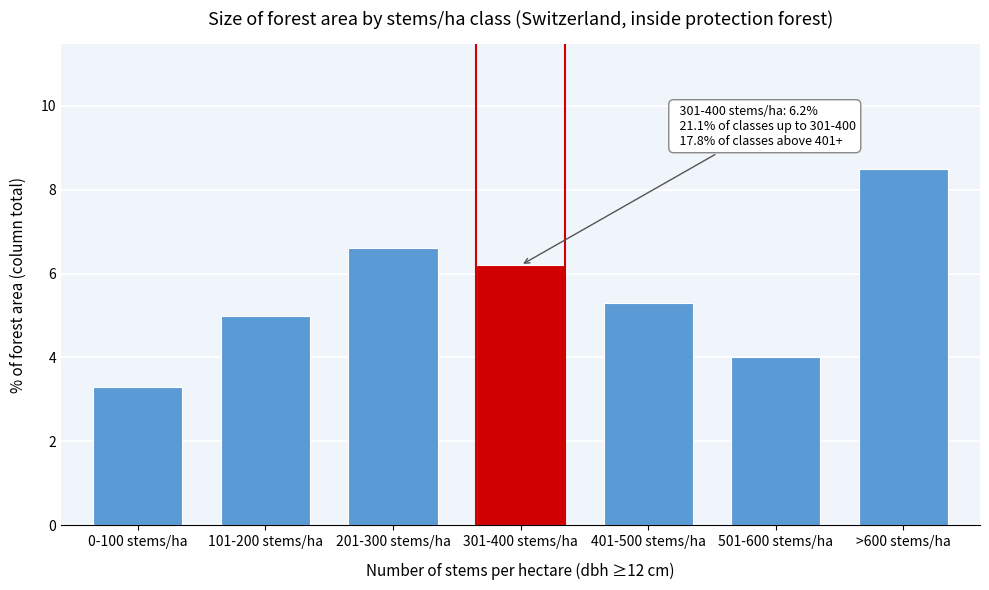

Reading left to right, extract all data points from this chart.

3.3	5.0	6.6	6.2	5.3	4.0	8.5